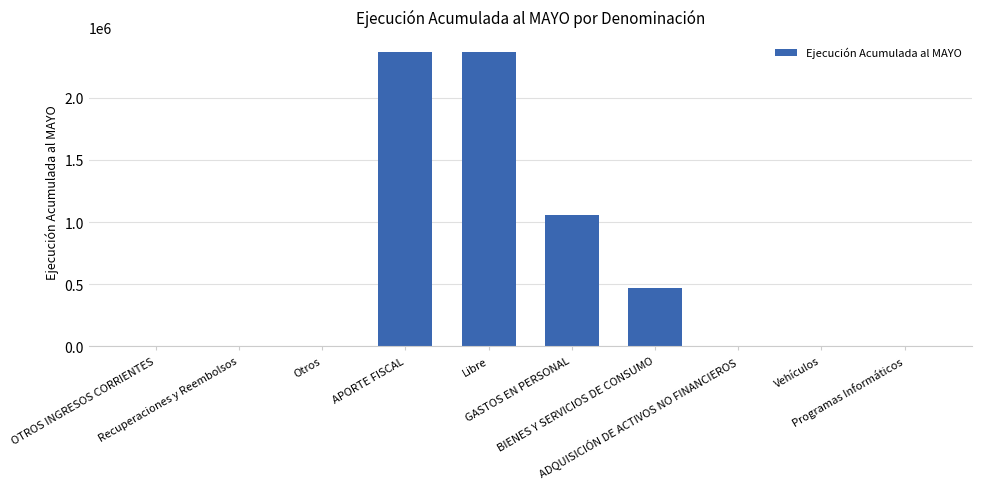

What is the sum of all values?

6266330